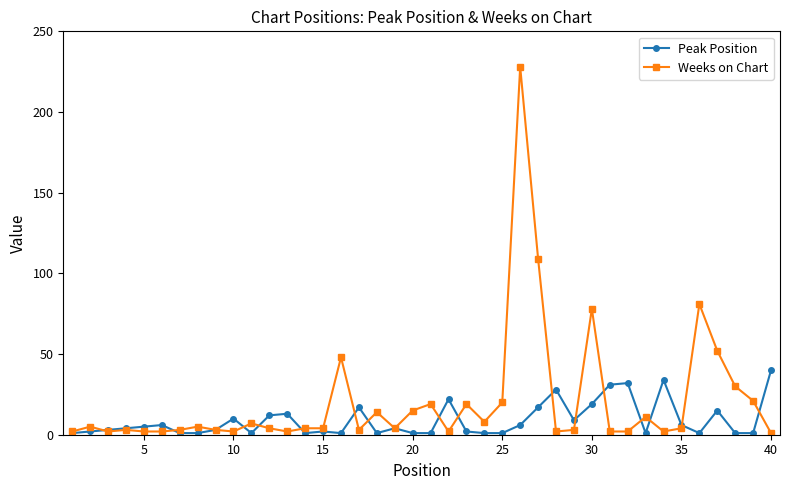

Which series has the largest total across all categories?

Weeks on Chart